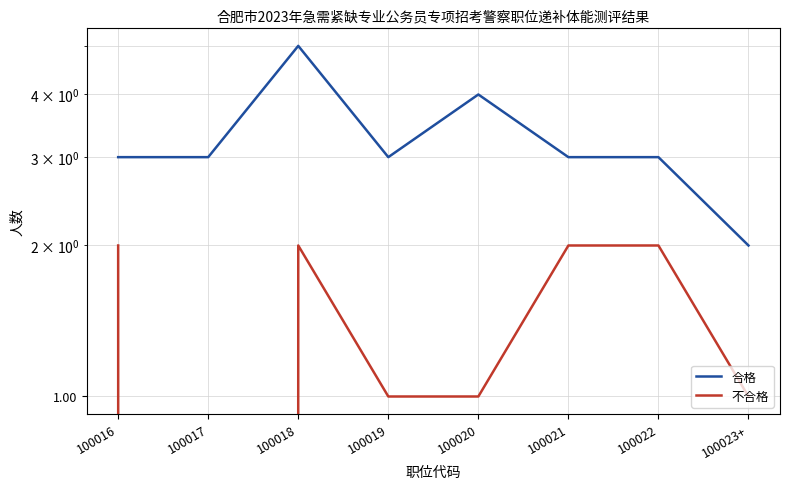

True or false: 合格 and 不合格 intersect in this chart.

False